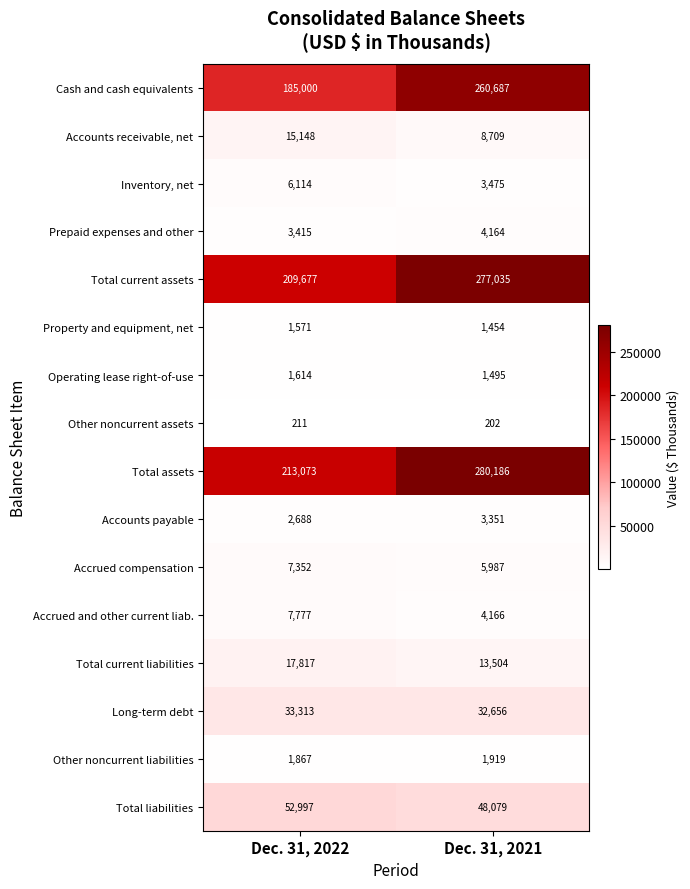

Which label corresponds to the smallest value in the chart?

Dec. 31, 2021